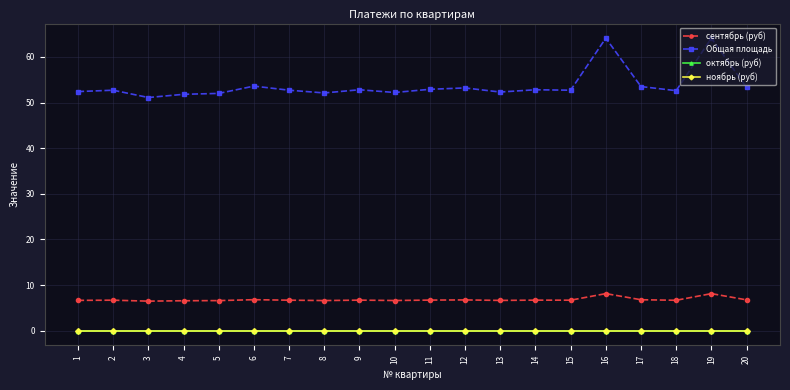

True or false: Общая площадь and сентябрь (руб) intersect in this chart.

False